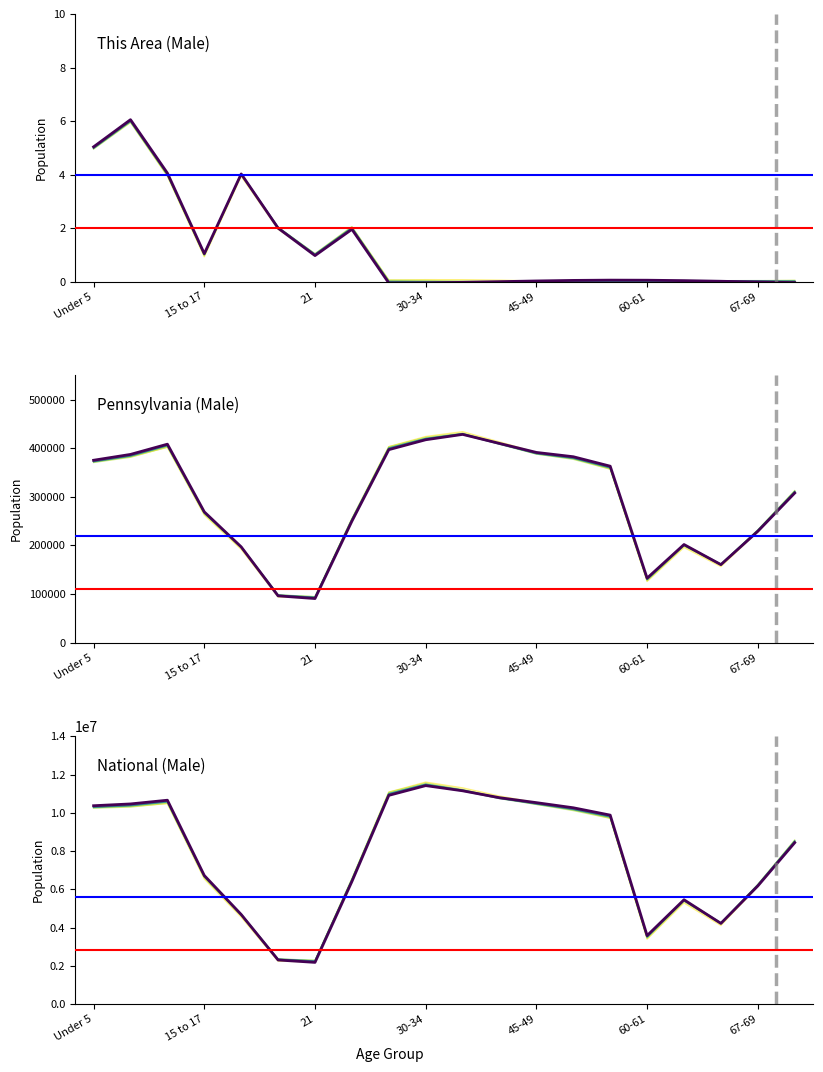

The Pennsylvania (Male) series shows 276122.8 at 11. True or false?

False